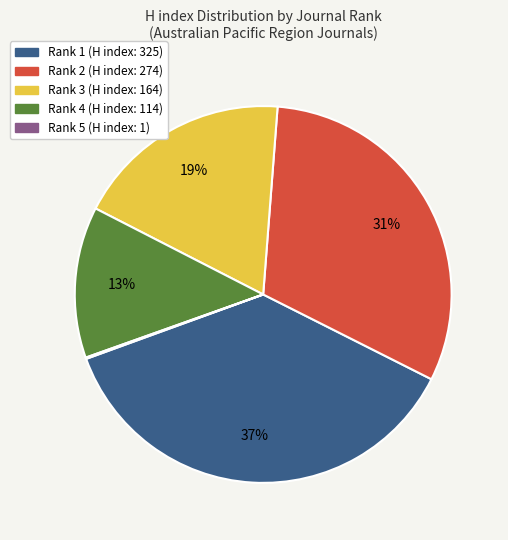

What is the largest slice in the pie chart?

Rank 1